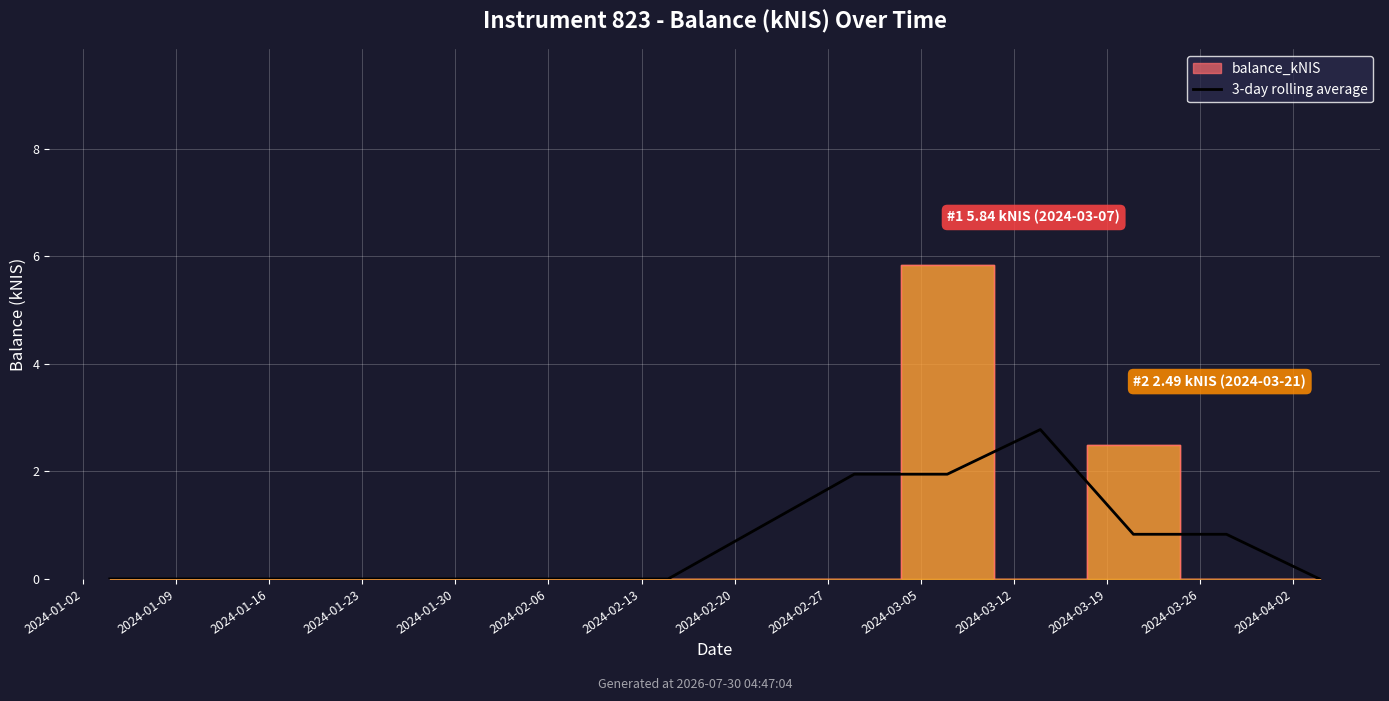

What is the value of the 7th point from the left?

0.8